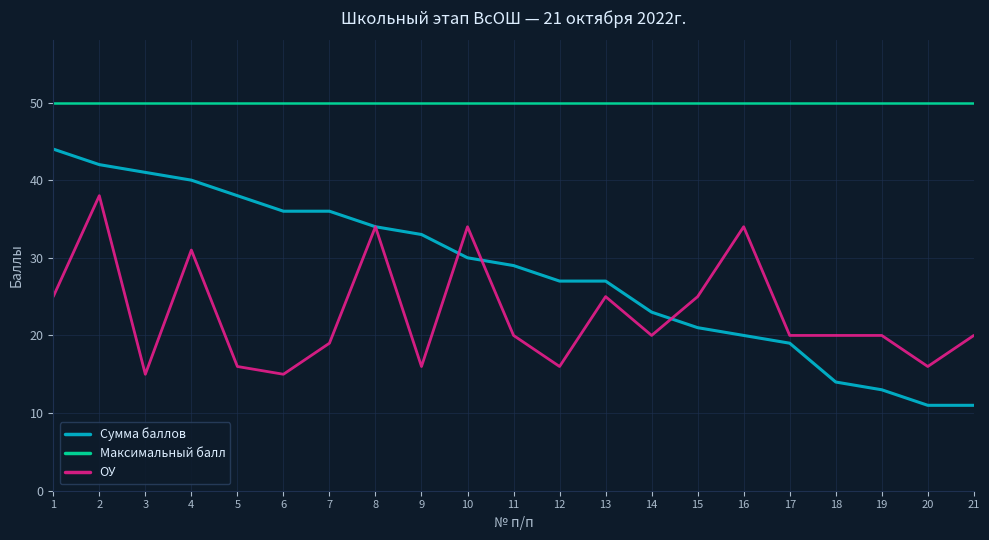

The Сумма баллов series shows 6 at 15. True or false?

False